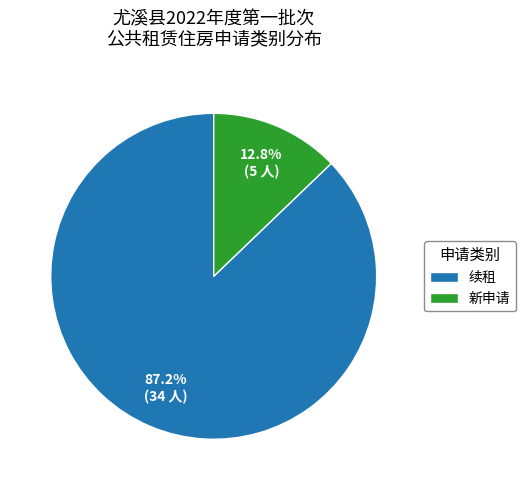

To the nearest percent, what is the difference between the largest and smallest slice percentages?

74%